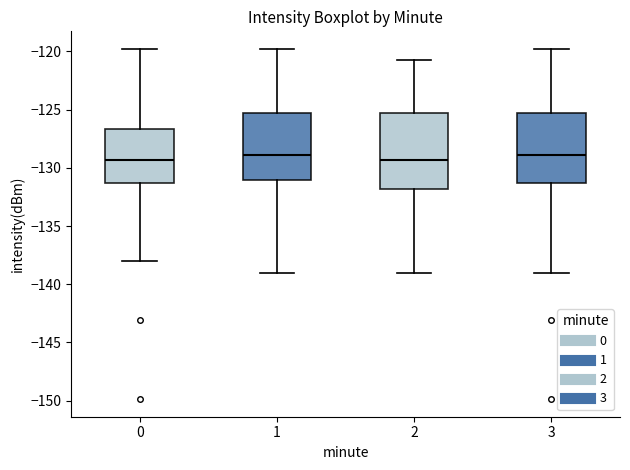

Where does the lower whisker of the box at x = 2 end on the y-axis? The values are not printed on the chart, so give them approximately, as read against the axis.

-139.0